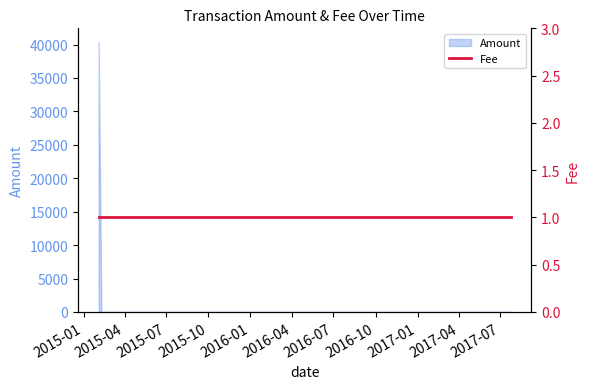

What is the label of the 3rd point from the left?

2015-02-09